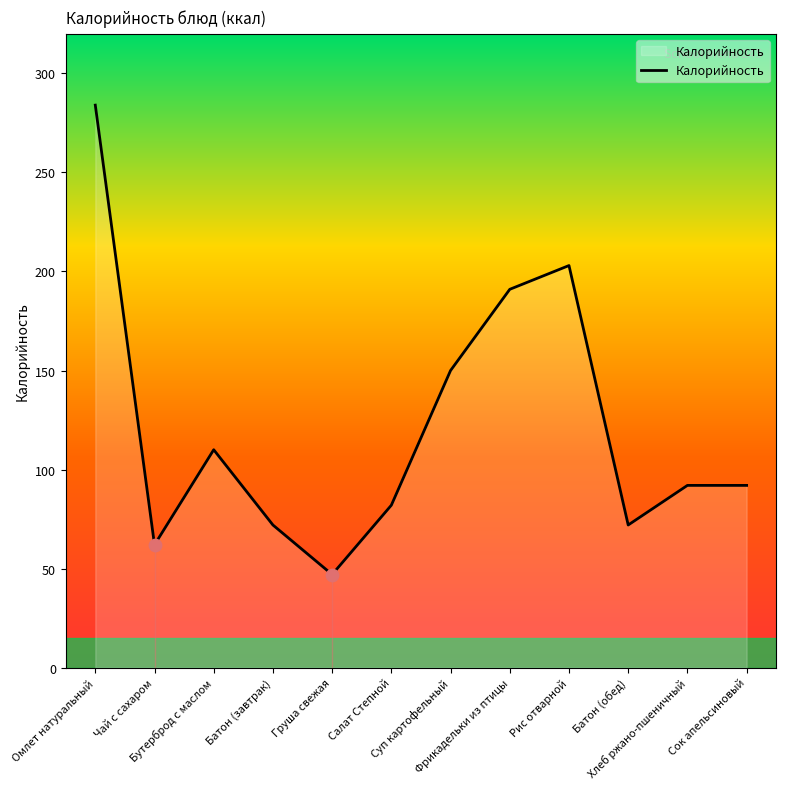

Approximately how many times larger is the value at Батон (завтрак) compared to Сок апельсиновый?

0.8